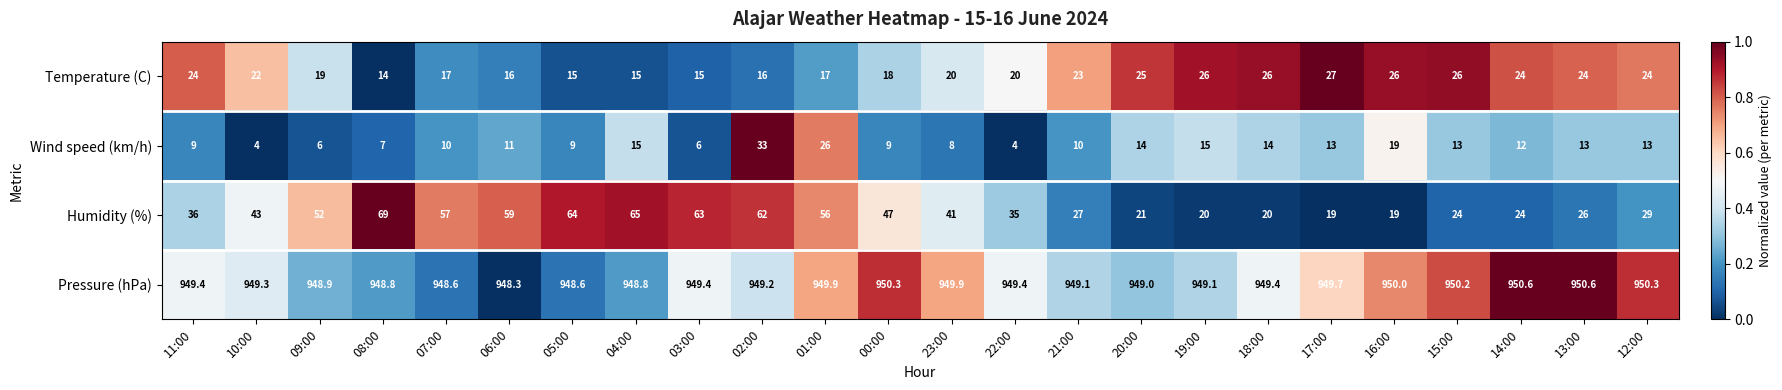

Is the value of Pressure (hPa) at 19:00 greater than the value of Wind speed (km/h) at 05:00?

Yes